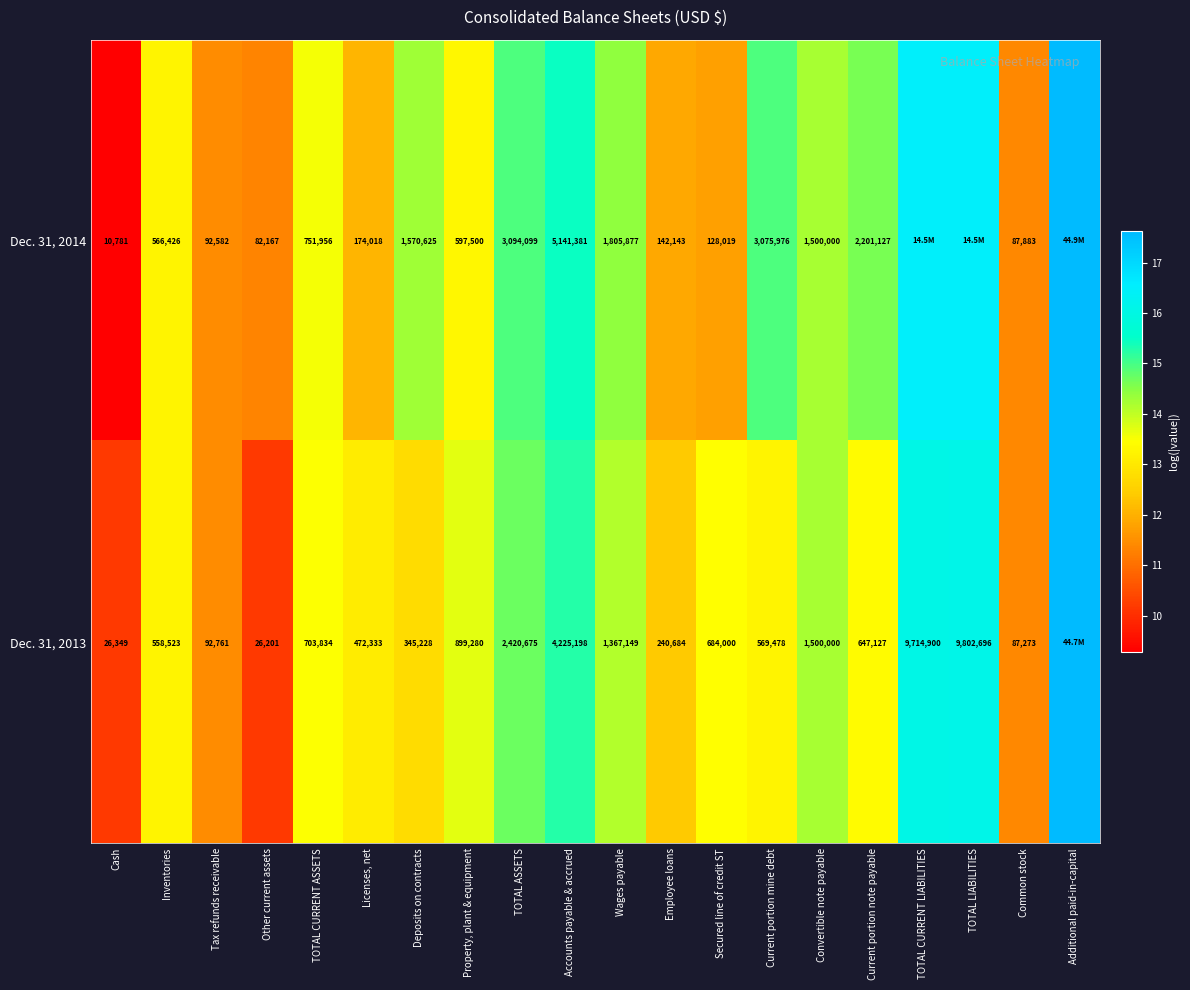

Is the value of Dec. 31, 2013 at TOTAL LIABILITIES greater than the value of Dec. 31, 2014 at Property, plant & equipment?

Yes